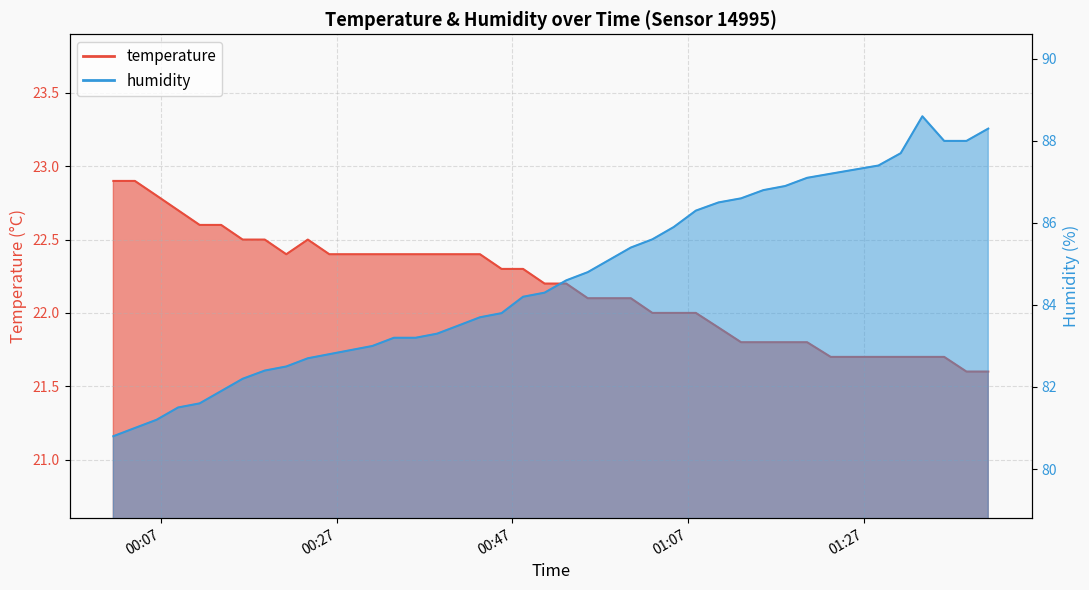

What is the approximate value of temperature at 2022-08-01T01:05:22?

22.0